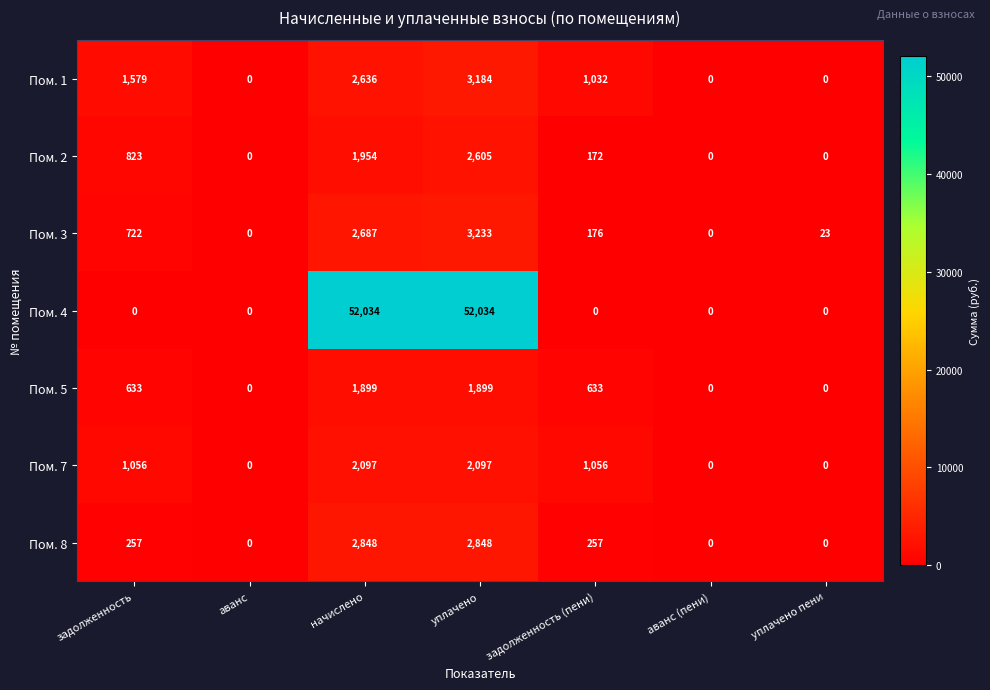

Between начислено and аванс (пени), which series saw the biggest shift?

Пом. 4